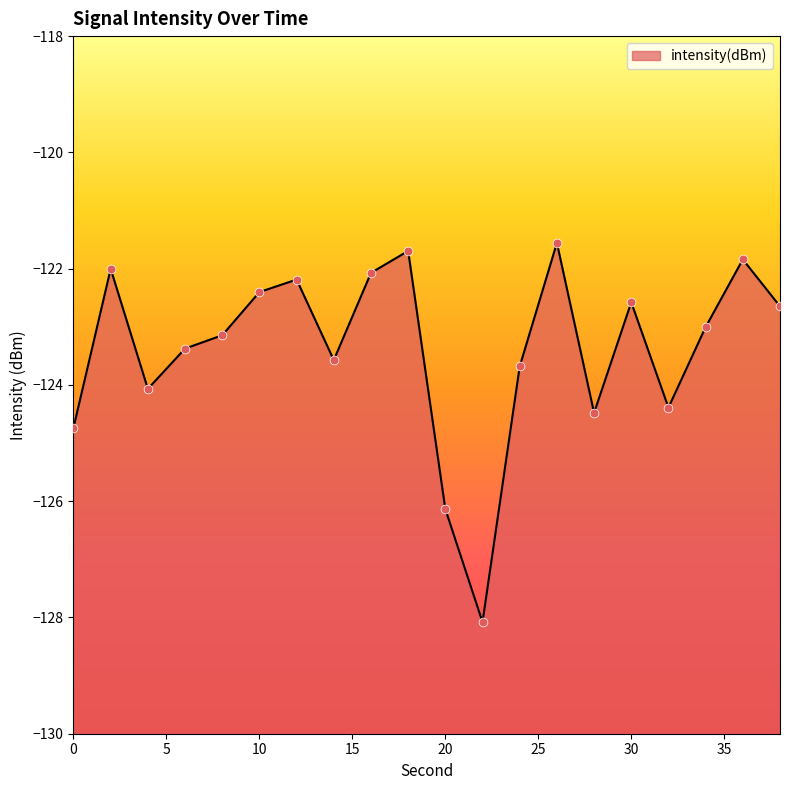

What is the change in value from 22 to 30?

+5.5